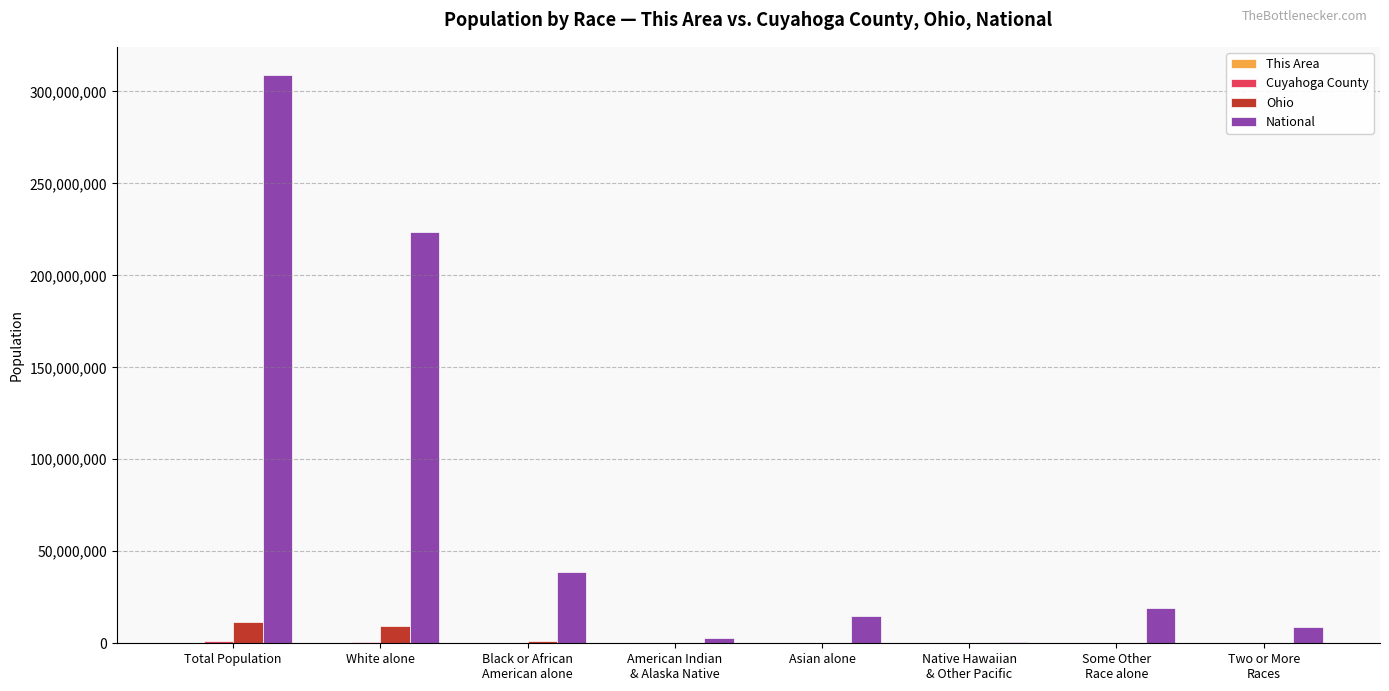

What is the maximum value for National?

308745538